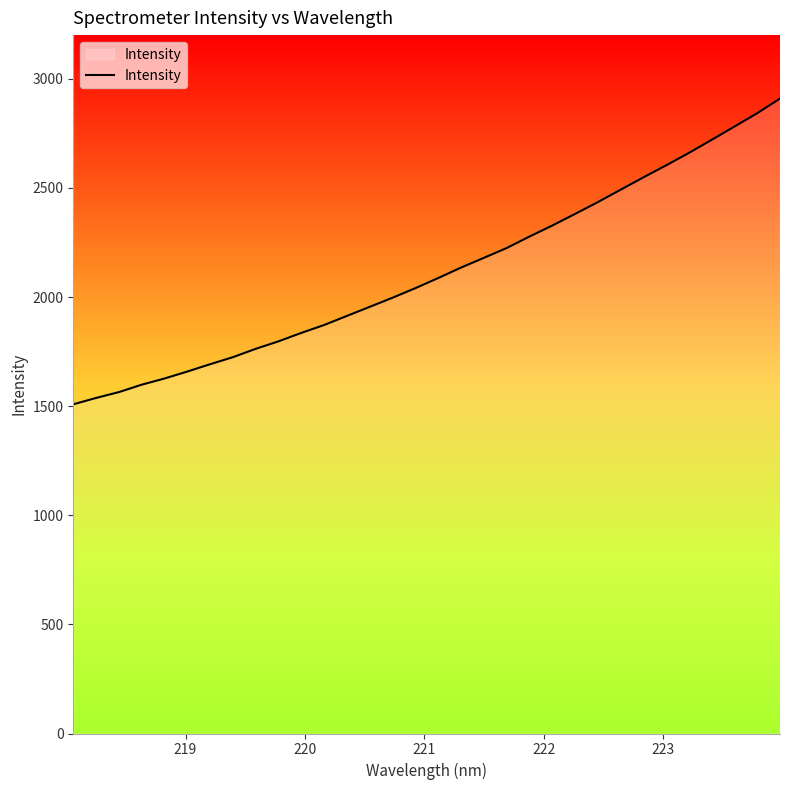

What is the difference between the maximum and minimum values?

1401.0